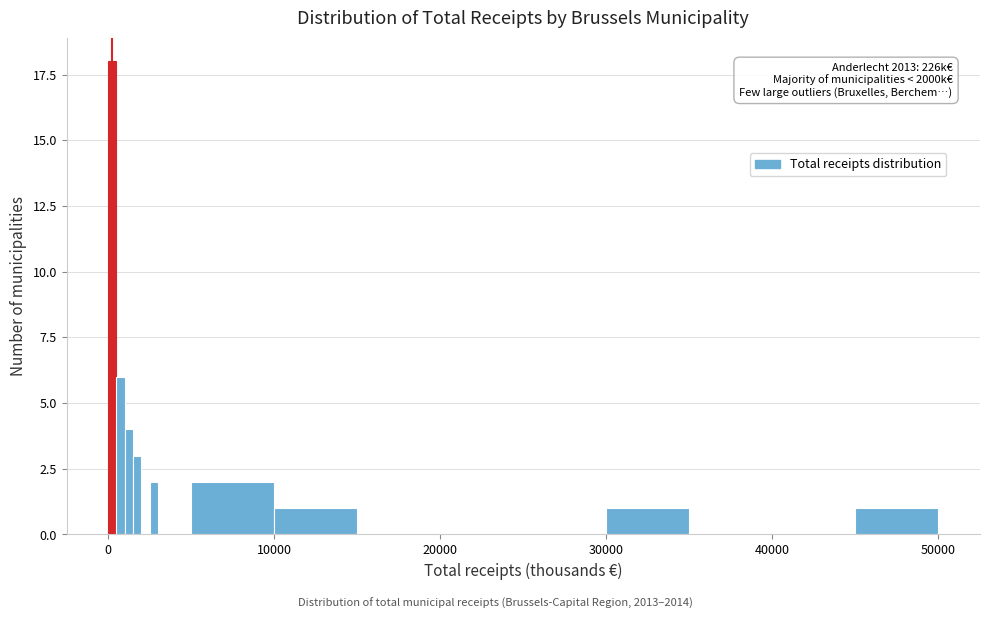

Around what value on the x-axis is the tallest bar? Give the approximate position of its centre, as read against the axis.

0